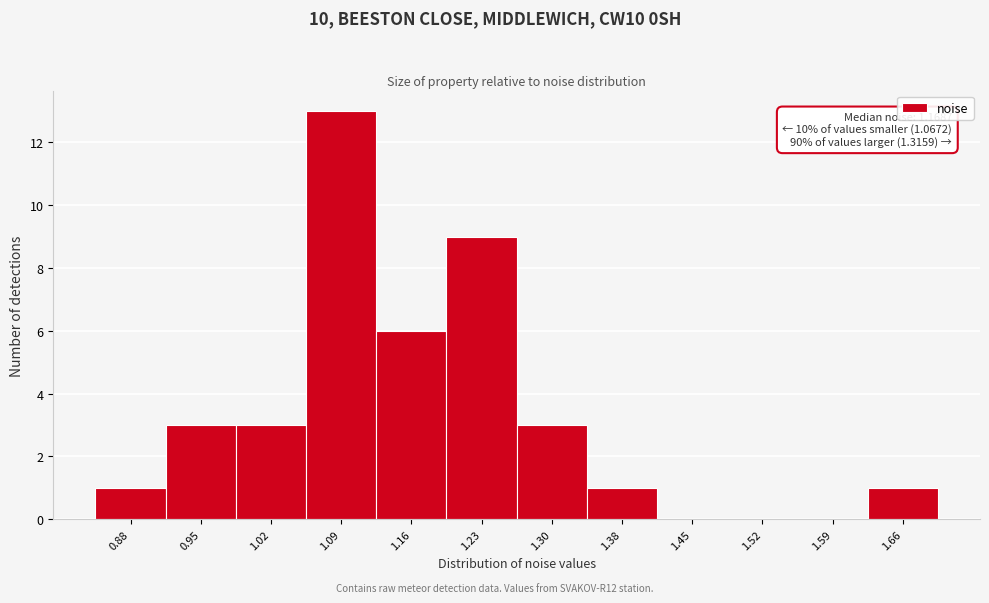

Reading left to right, list all the values displayed in this chart.

0.88=1	0.95=3	1.02=3	1.09=13	1.16=6	1.23=9	1.30=3	1.38=1	1.45=0	1.52=0	1.59=0	1.66=1